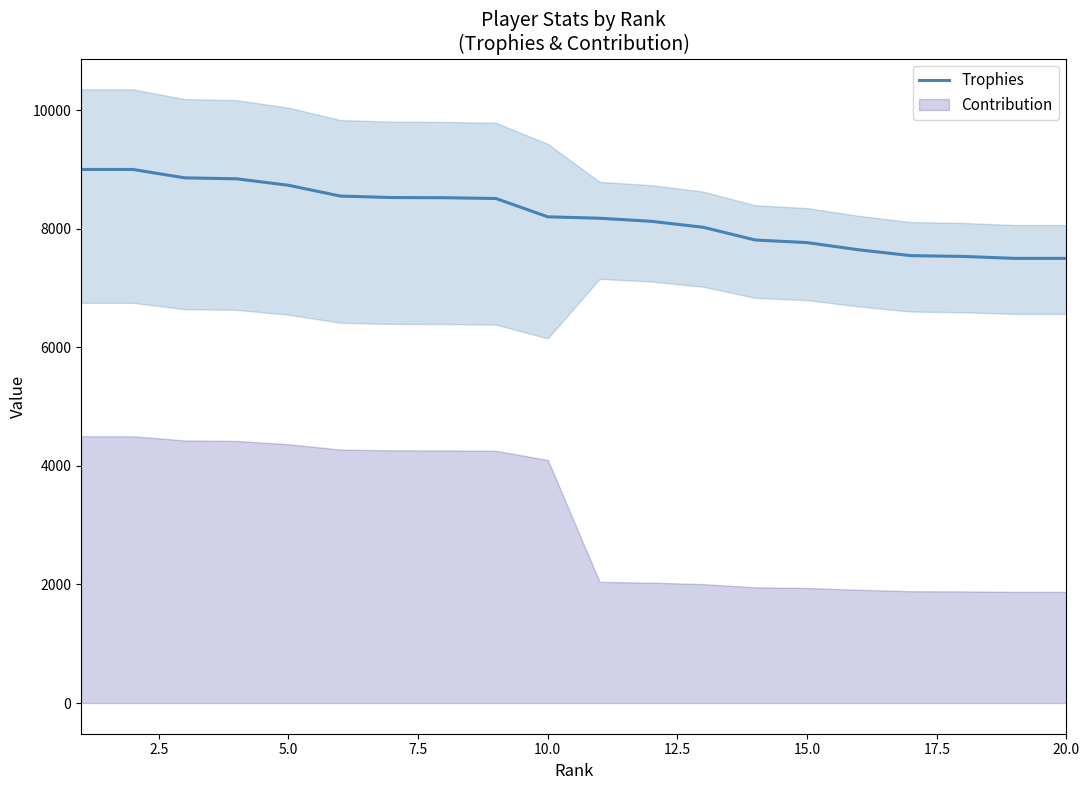

What is the highest value of the Trophies series?

9000